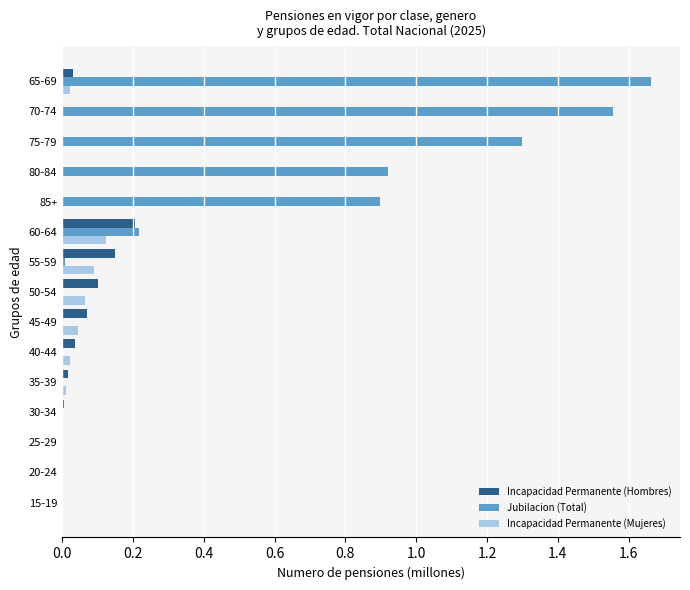

Which series changed the most between 15-19 and 75-79?

Jubilacion (Total)